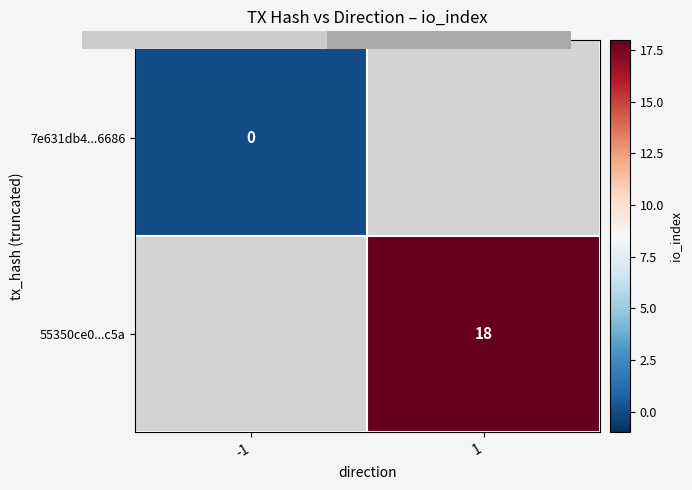

Where is 7e631db4...6686 nearest to the value 0?

-1